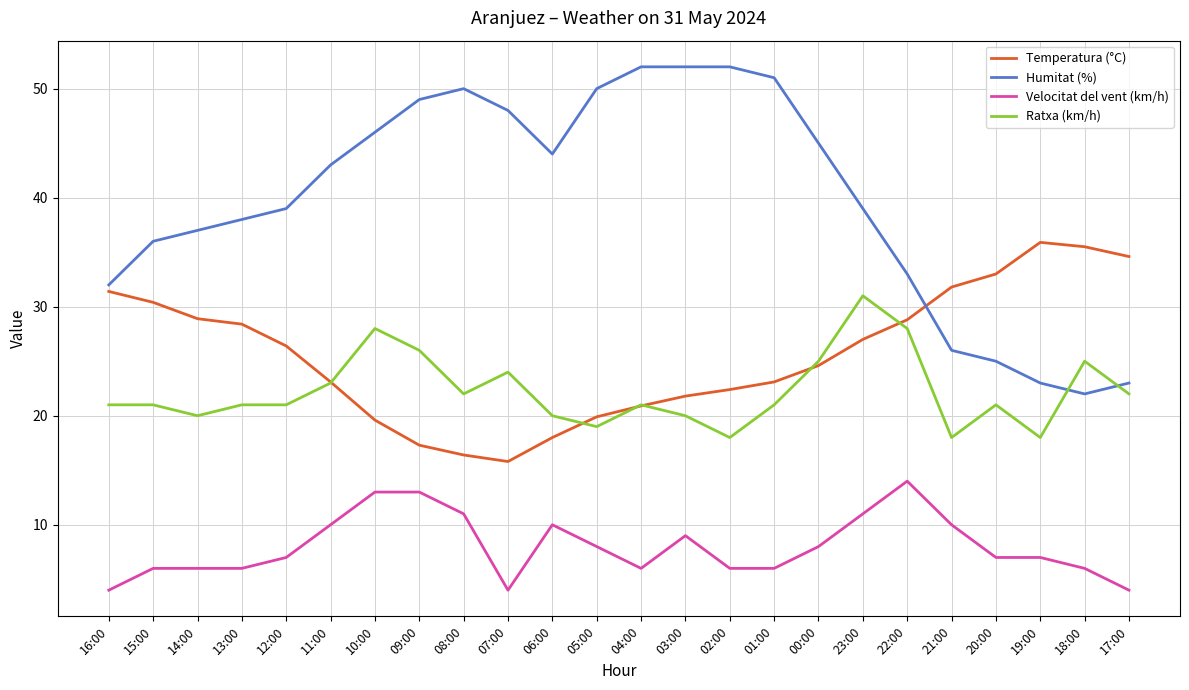

Which series has the largest total across all categories?

Humitat (%)